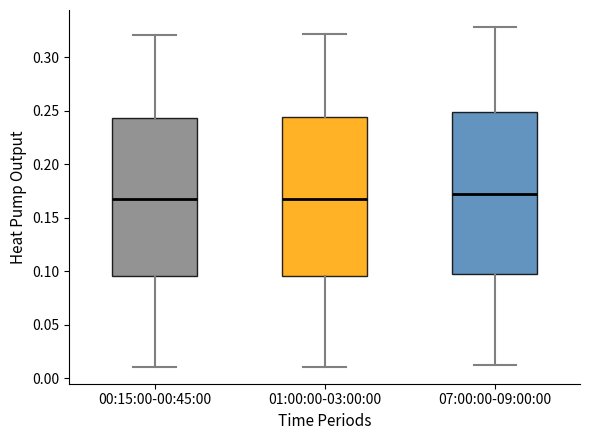

Reading left to right, transcribe this box plot: for each box, give where its median line is, the range the box spans, and where its two whiskers end, as read against the y-axis. The values are not printed on the chart, so give them approximately, as read against the axis.

00:15:00-00:45:00: median 0.165, box 0.095 to 0.245, whiskers 0.010 to 0.320
01:00:00-03:00:00: median 0.170, box 0.095 to 0.245, whiskers 0.010 to 0.320
07:00:00-09:00:00: median 0.170, box 0.095 to 0.250, whiskers 0.010 to 0.330